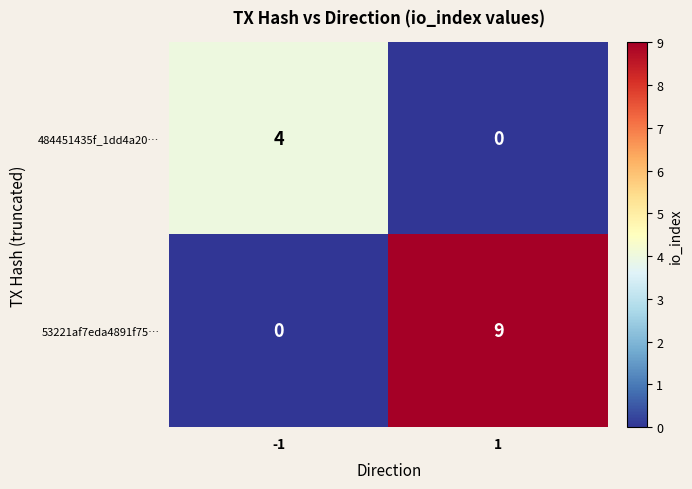

List the series in order of their overall mean, highest first.

53221af7eda4891f75…, 484451435f_1dd4a20…